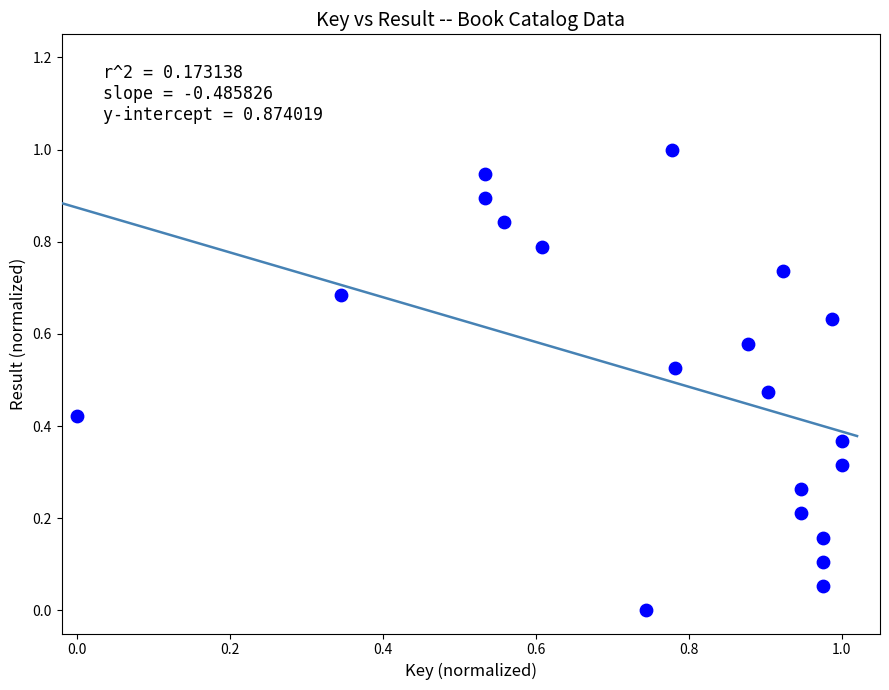

What is the range of Y values (max minus min)?

1.0